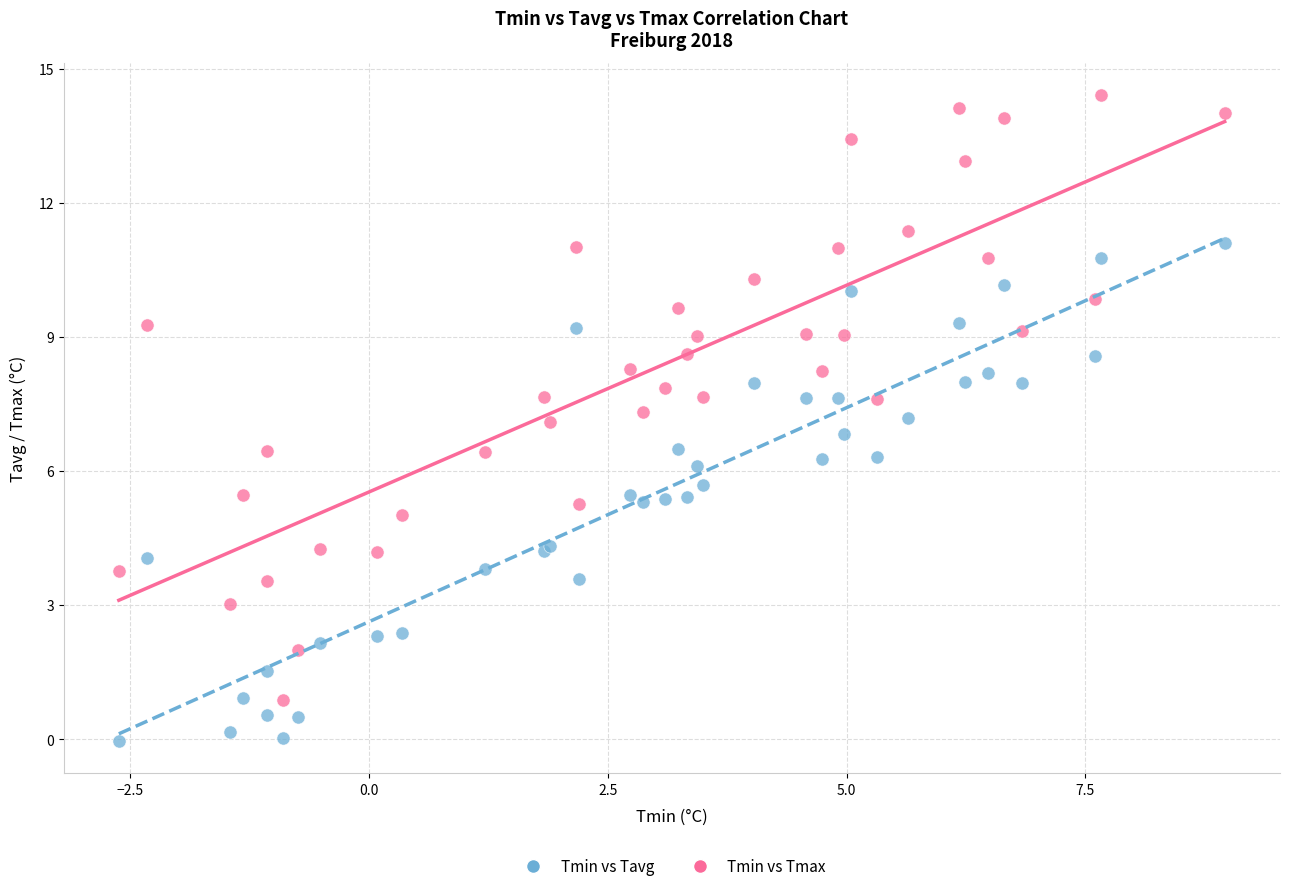

What is the X range (max minus min) for the scatter plot?

11.6